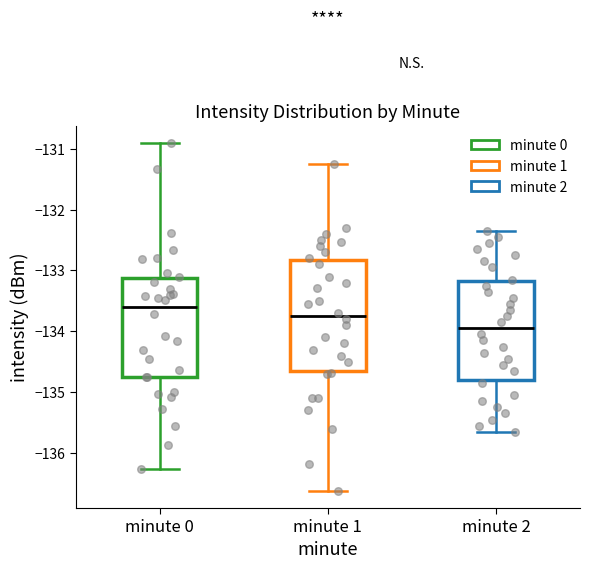

Reading left to right, transcribe this box plot: for each box, give where its median line is, the range the box spans, and where its two whiskers end, as read against the y-axis. The values are not printed on the chart, so give them approximately, as read against the axis.

minute 0: median -133.6, box -134.8 to -133.1, whiskers -136.3 to -130.9
minute 1: median -133.7, box -134.6 to -132.8, whiskers -136.6 to -131.3
minute 2: median -133.9, box -134.8 to -133.2, whiskers -135.6 to -132.3